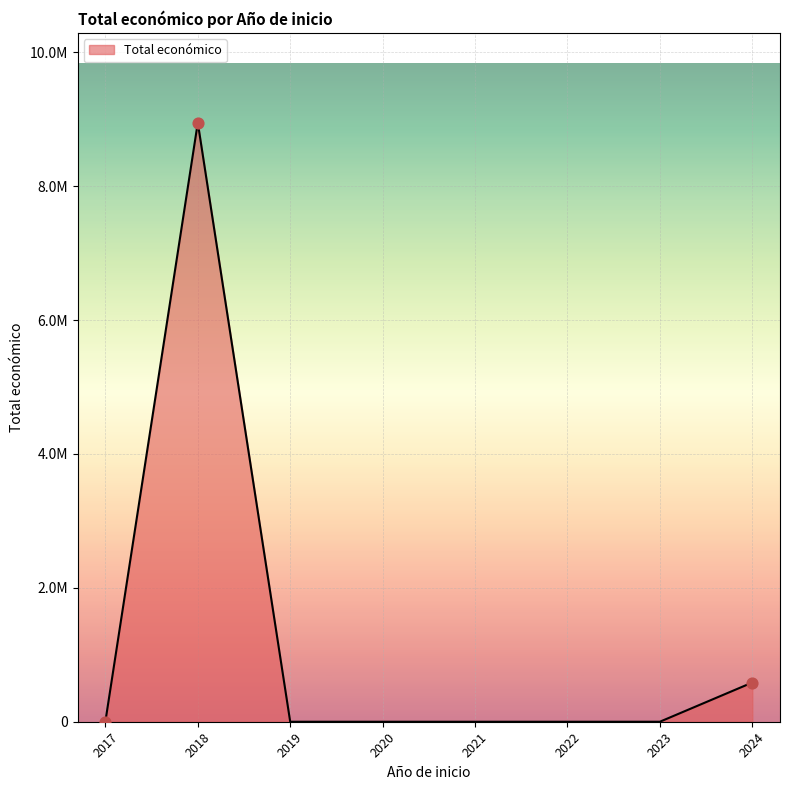

Does the chart have visible grid lines?

Yes